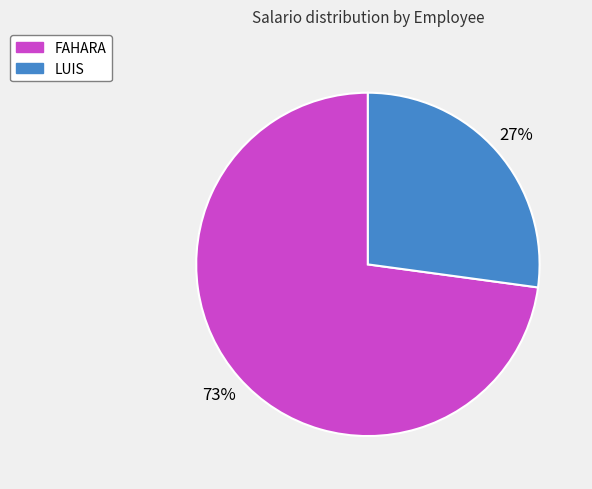

To the nearest percent, what percentage of the pie is FAHARA?

73%